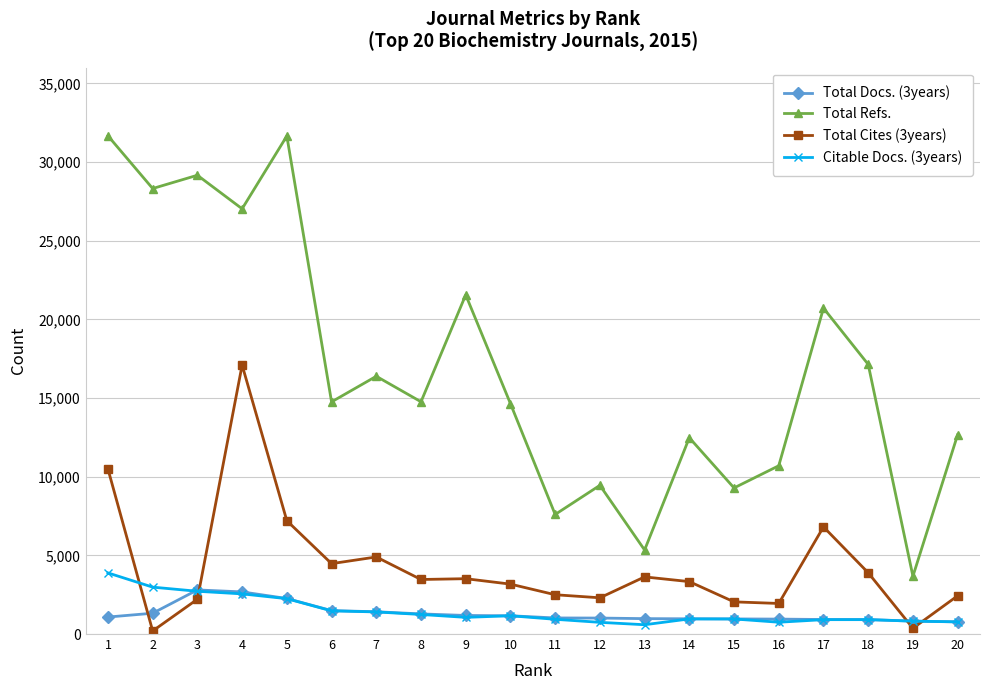

What is the value of the Total Docs. (3years) point at the 13th from the left?

978